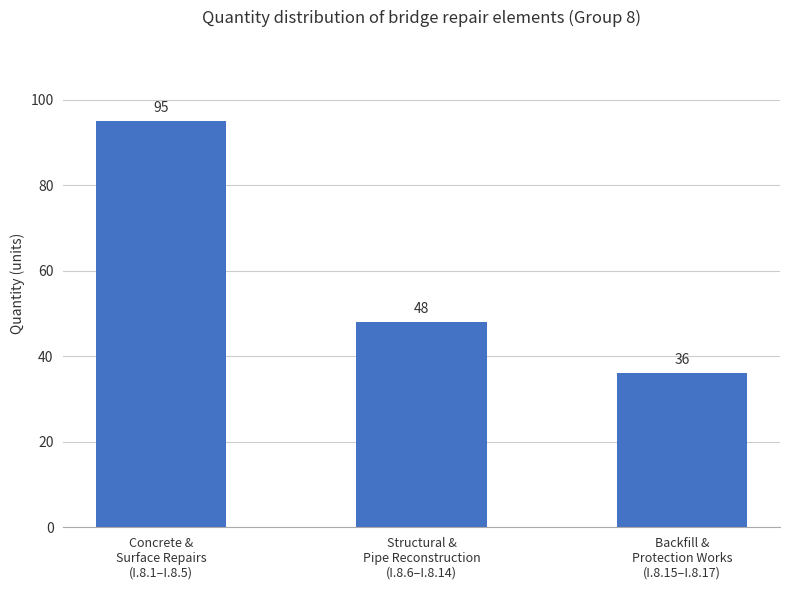

What is the smallest value displayed?

36